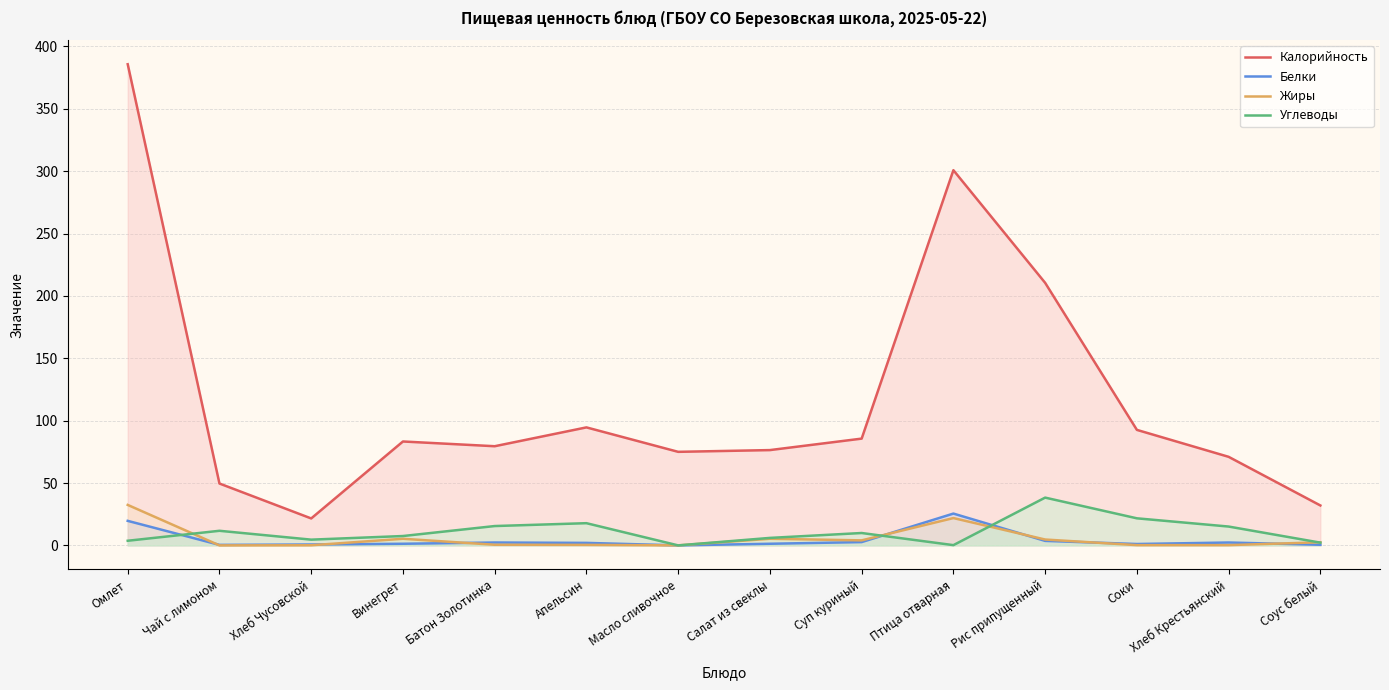

Which series has the widest spread of values?

Калорийность